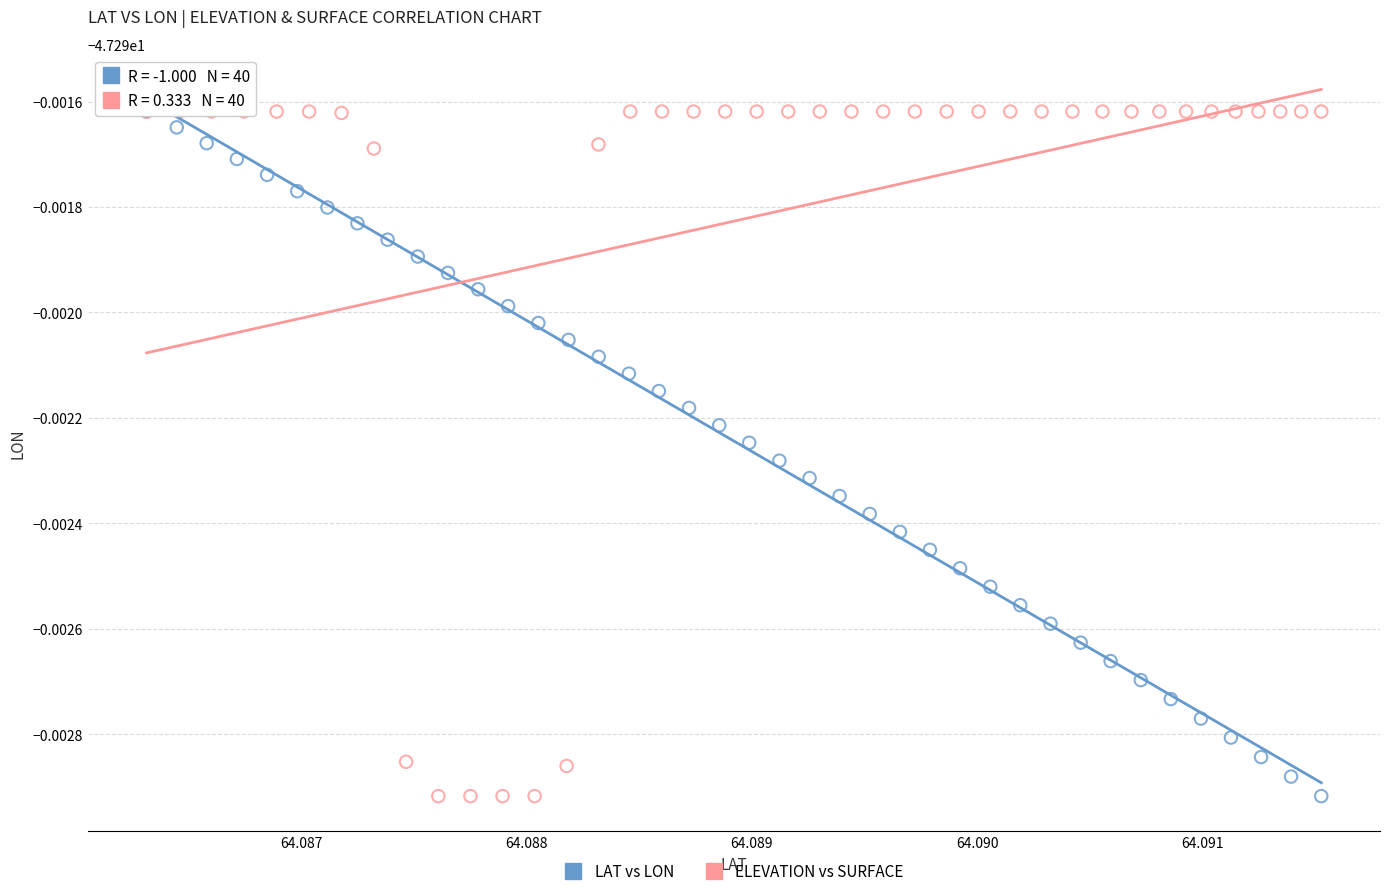

What are all the series names shown in the legend?

LAT vs LON, ELEVATION vs SURFACE